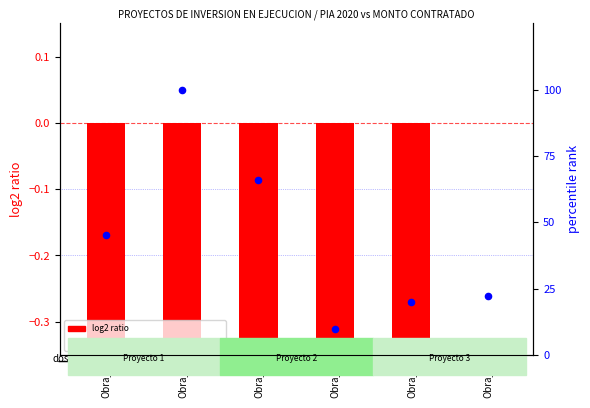

Which series contains the lowest Y value?

log2 ratio